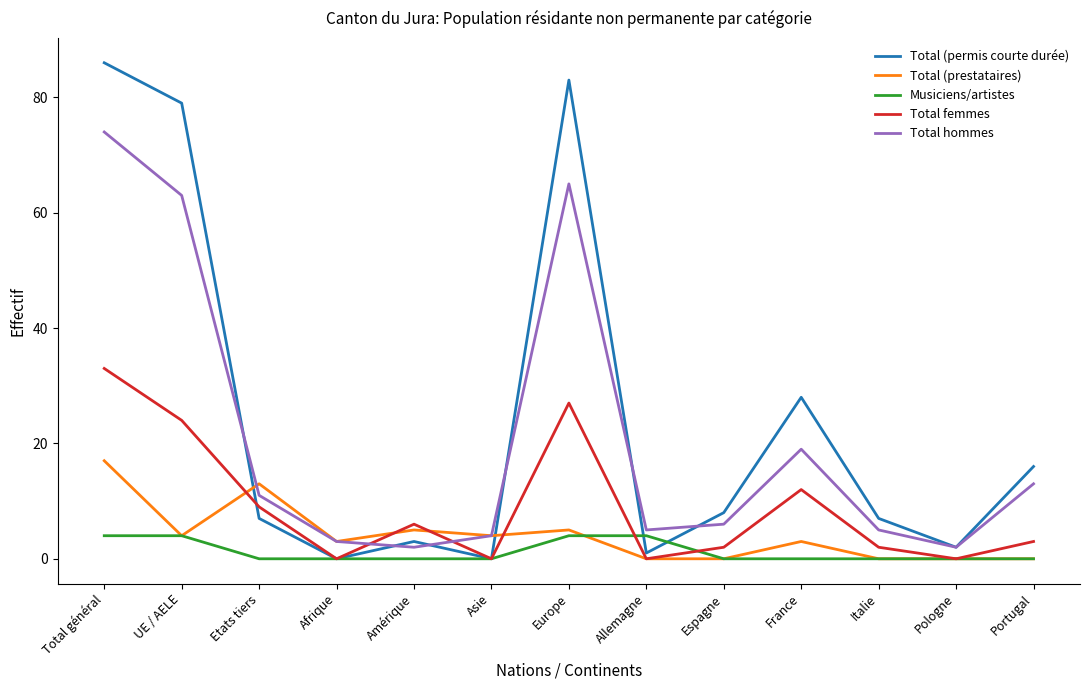

How many series are shown in this chart?

5